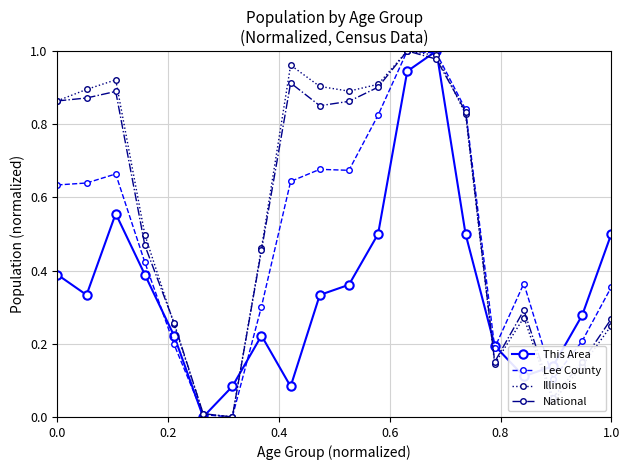

What are all the series names shown in the legend?

This Area, Lee County, Illinois, National